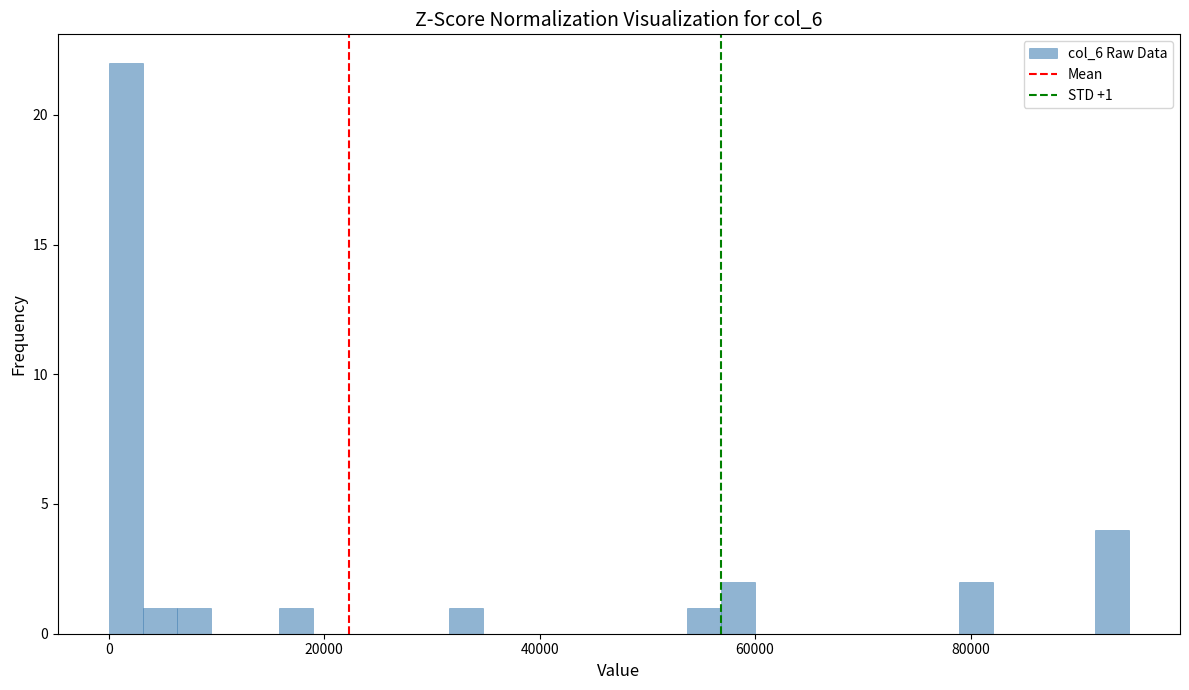

Read against the x-axis, roughly where is the centre of the tallest bar?

2000